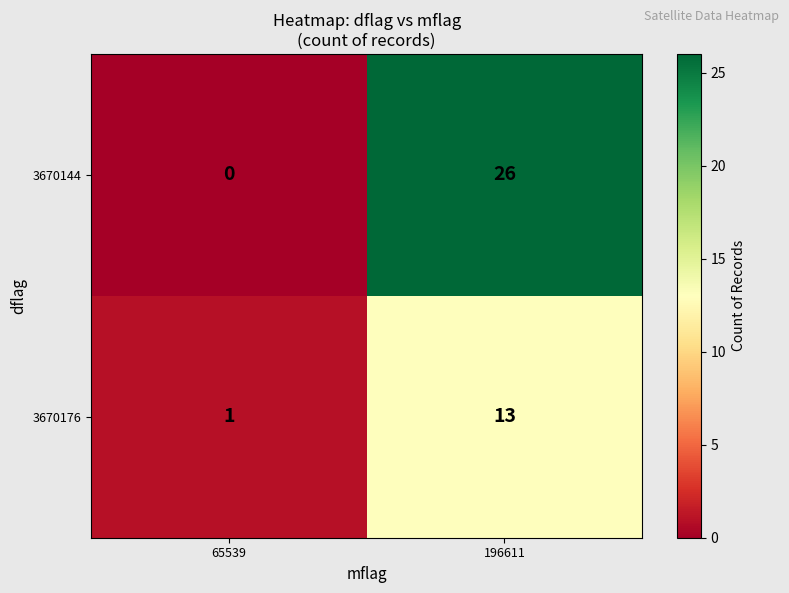

What is the sum of the 3670144 values at 196611 and 65539?

26